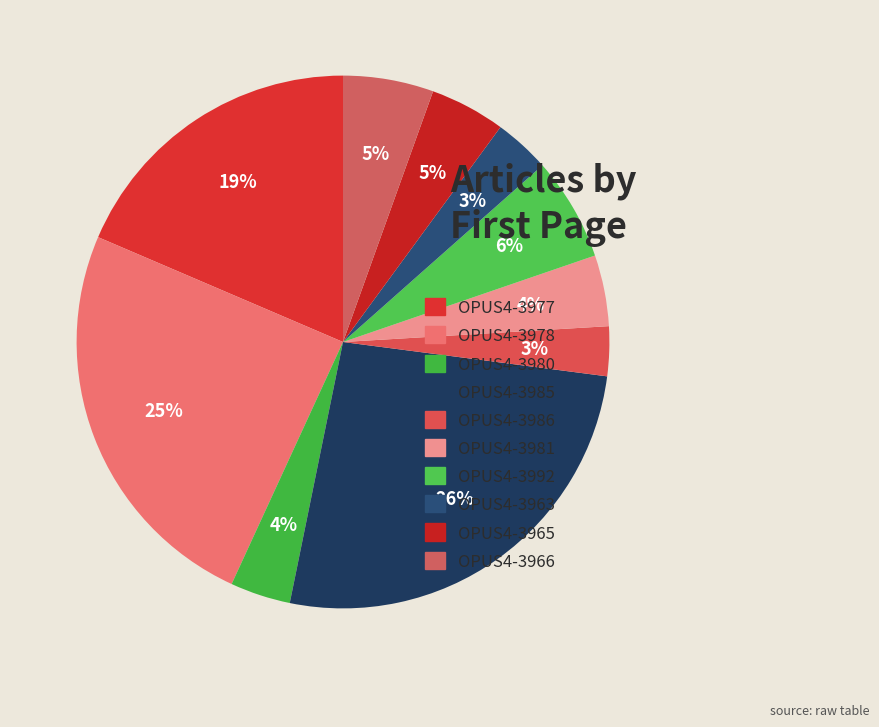

Does any single category account for the majority?

No